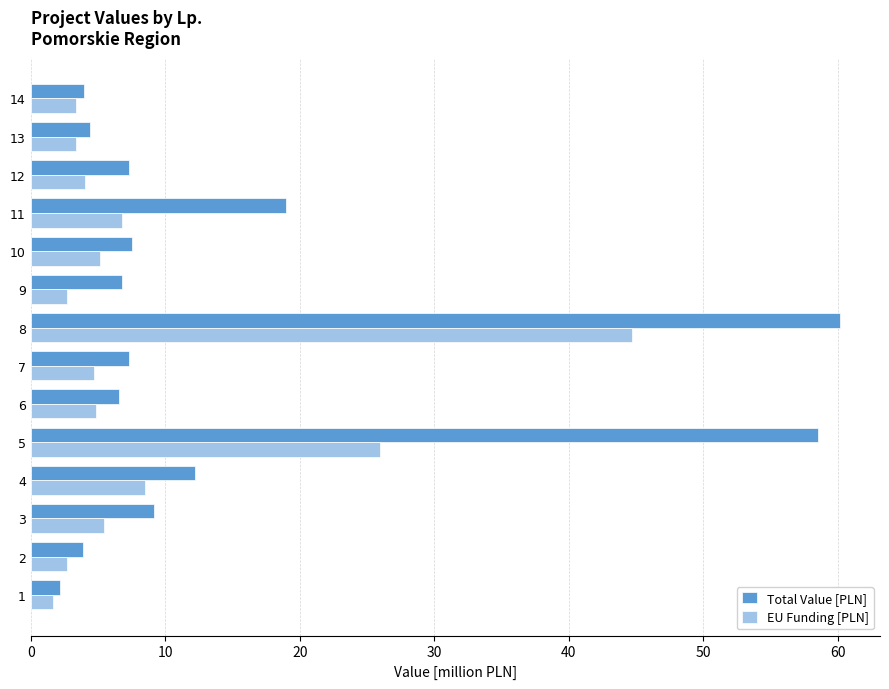

Which series changed the most between 8 and 10?

Total Value [PLN]